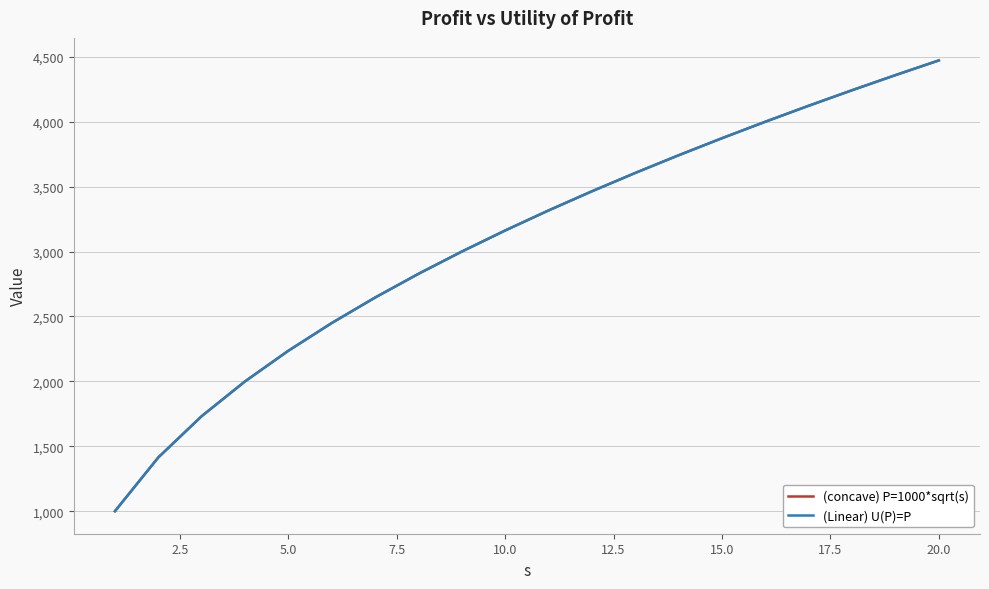

At how many categories does at least one series exceed 2113?

16